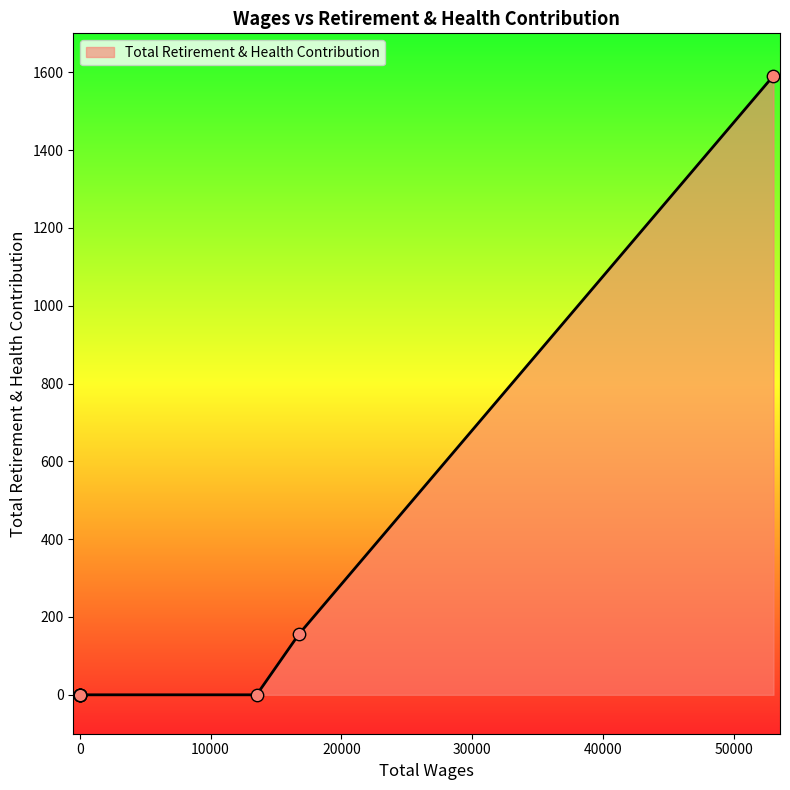

What is the change in value from 53032.0 to 0.0?

-1591